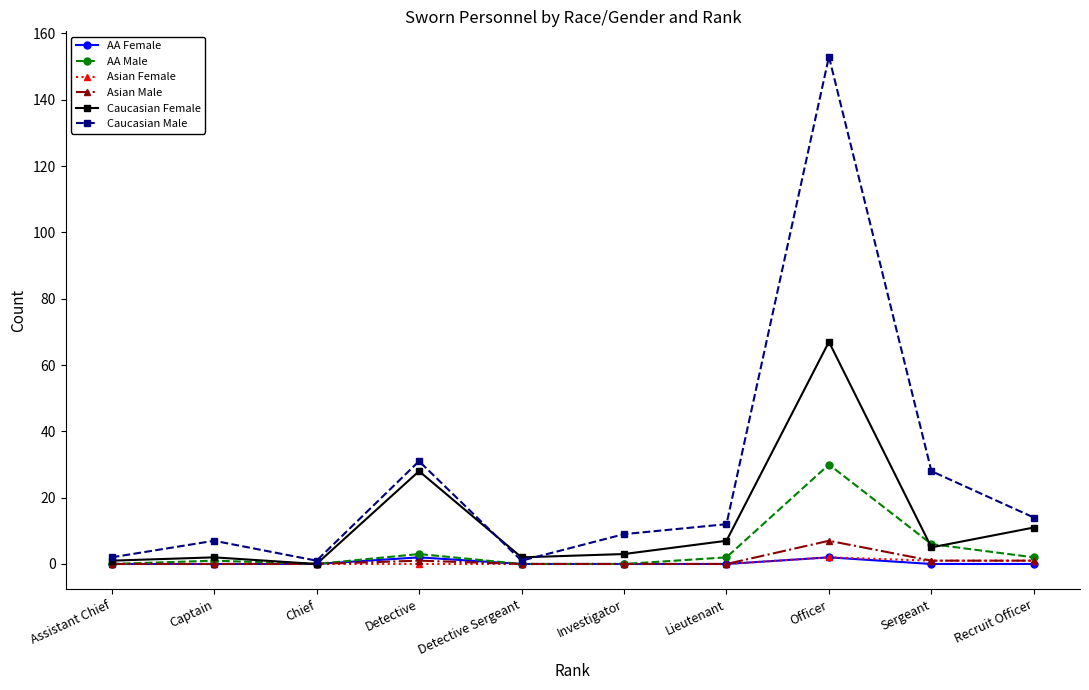

Is it true that Caucasian Female equals 1 at Assistant Chief?

True